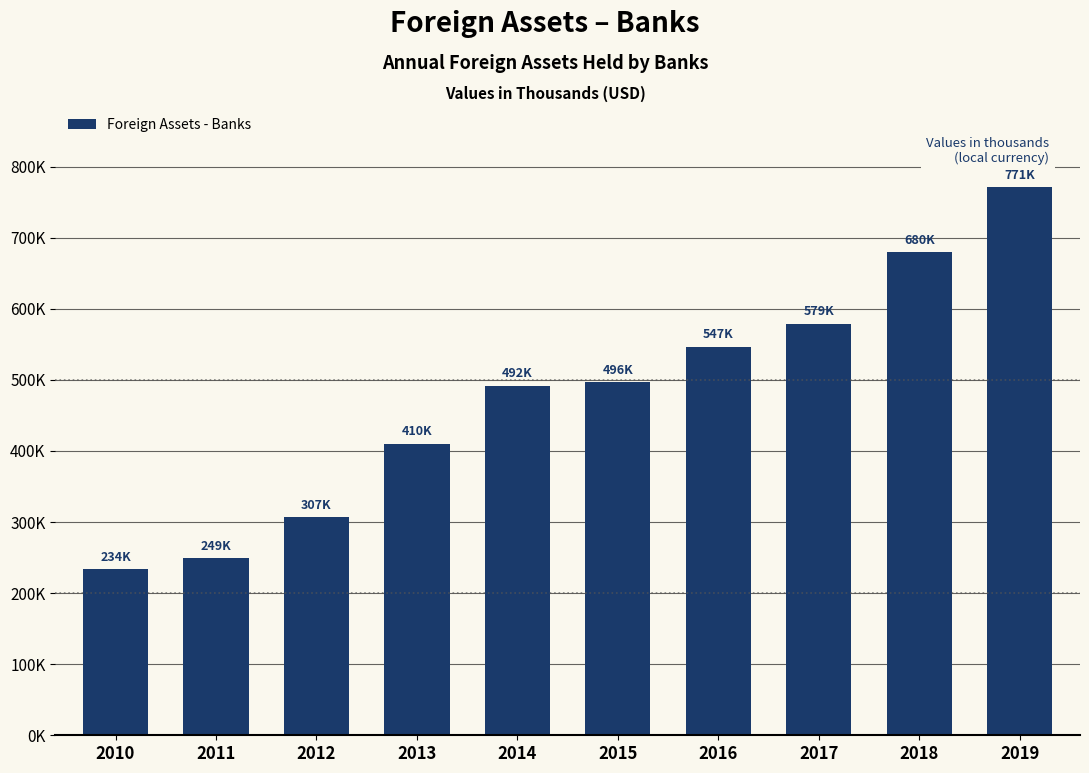

Reading left to right, transcribe all the data shown in this chart.

2010=233513	2011=248876	2012=306556	2013=409774	2014=491902	2015=496450	2016=546890	2017=578989	2018=679647	2019=771092